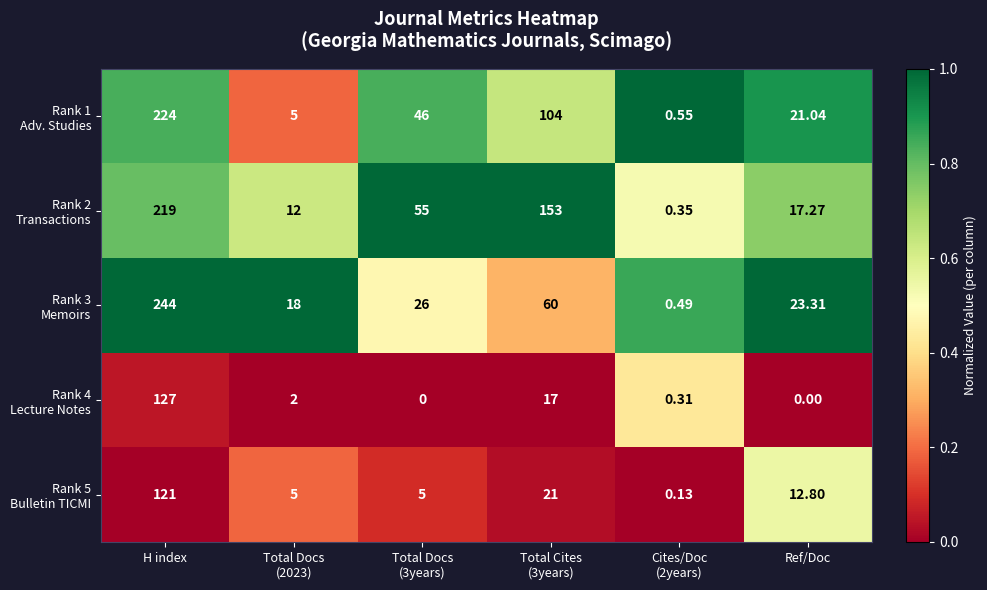

At which category is the sum across all series the highest?

H index